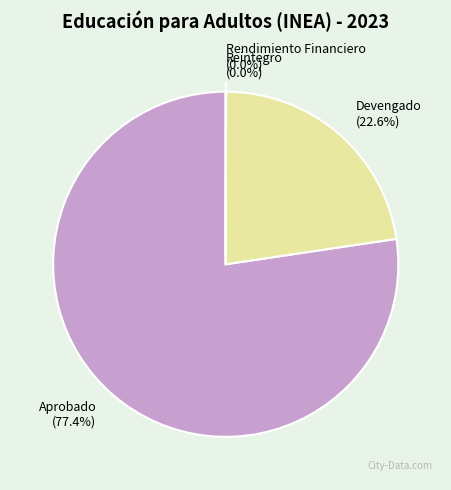

The Aprobado slice represents 77% of the pie. True or false?

True